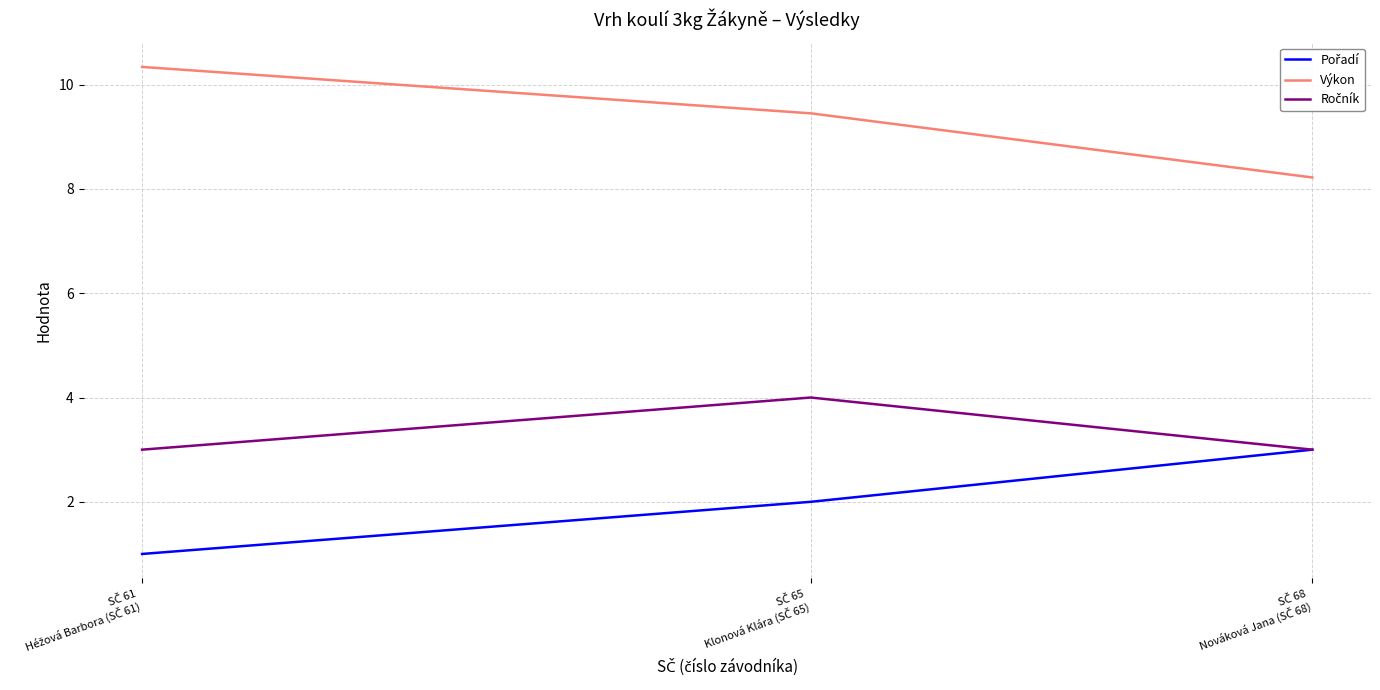

Which series has the largest total across all categories?

Výkon